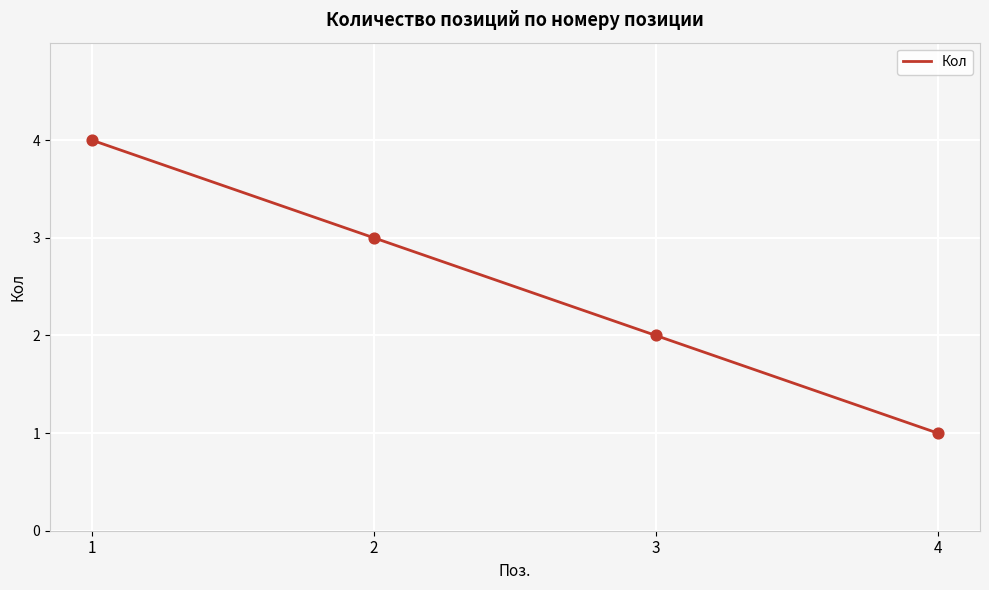

Approximately how many times larger is the value at 4 compared to 2?

0.3